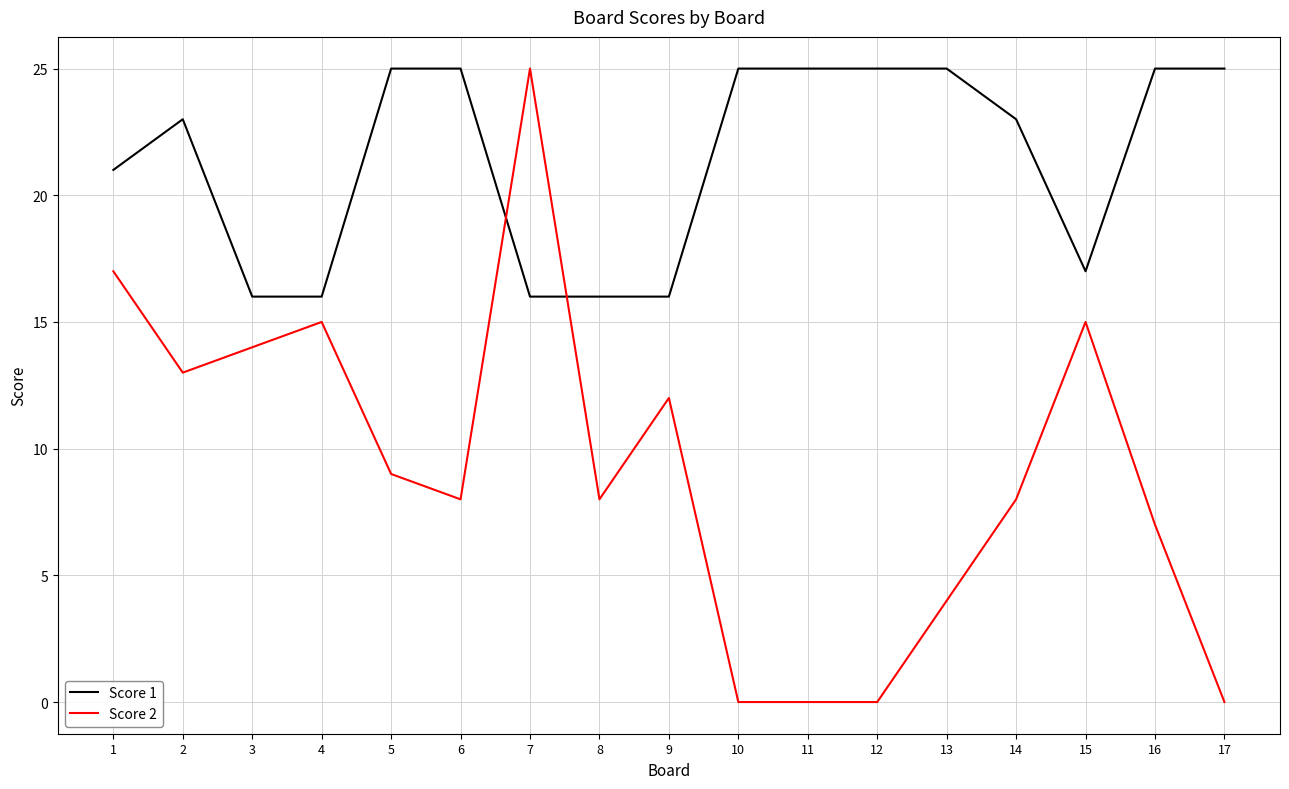

How many times do Score 2 and Score 1 cross each other?

2